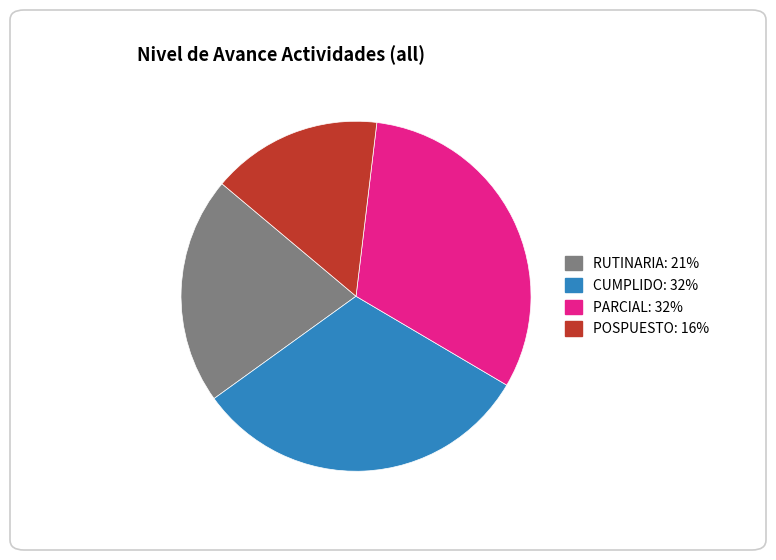

Does CUMPLIDO account for over 50% of the chart?

No